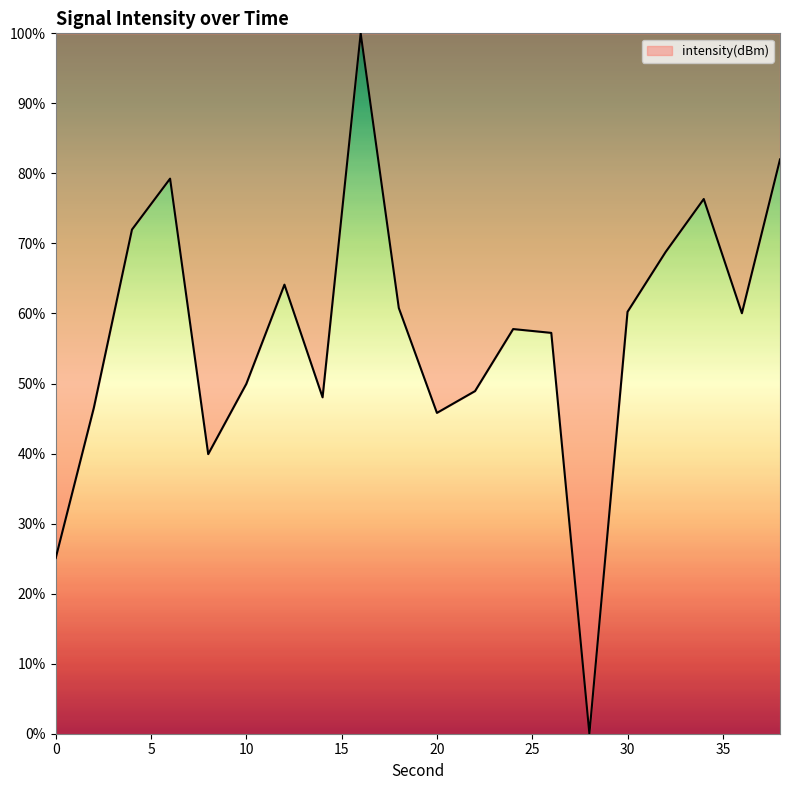

What is the maximum value shown in the chart?

100.0